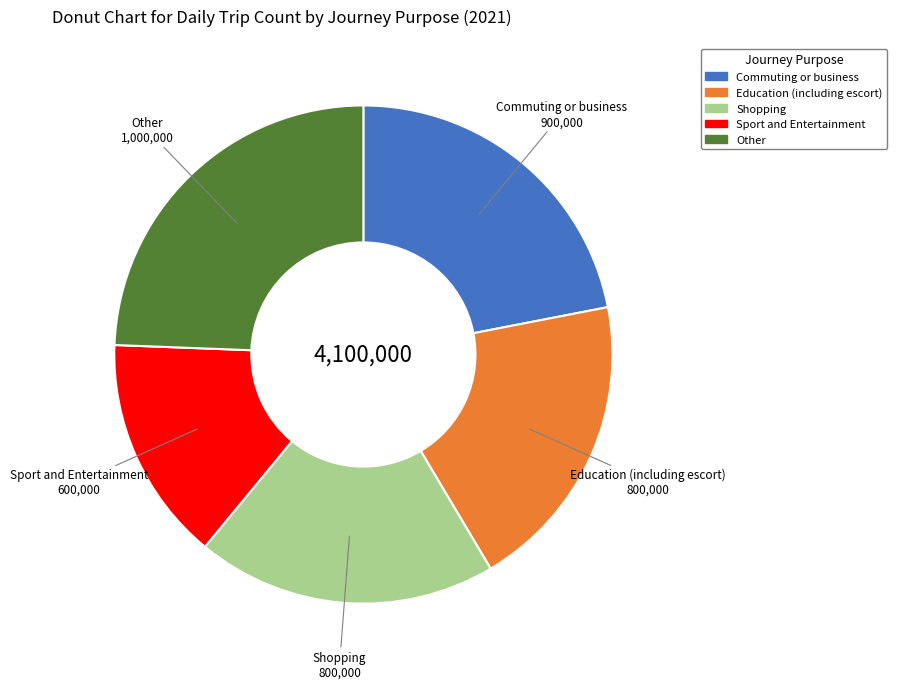

Which category has the smallest portion of the pie?

Sport and Entertainment